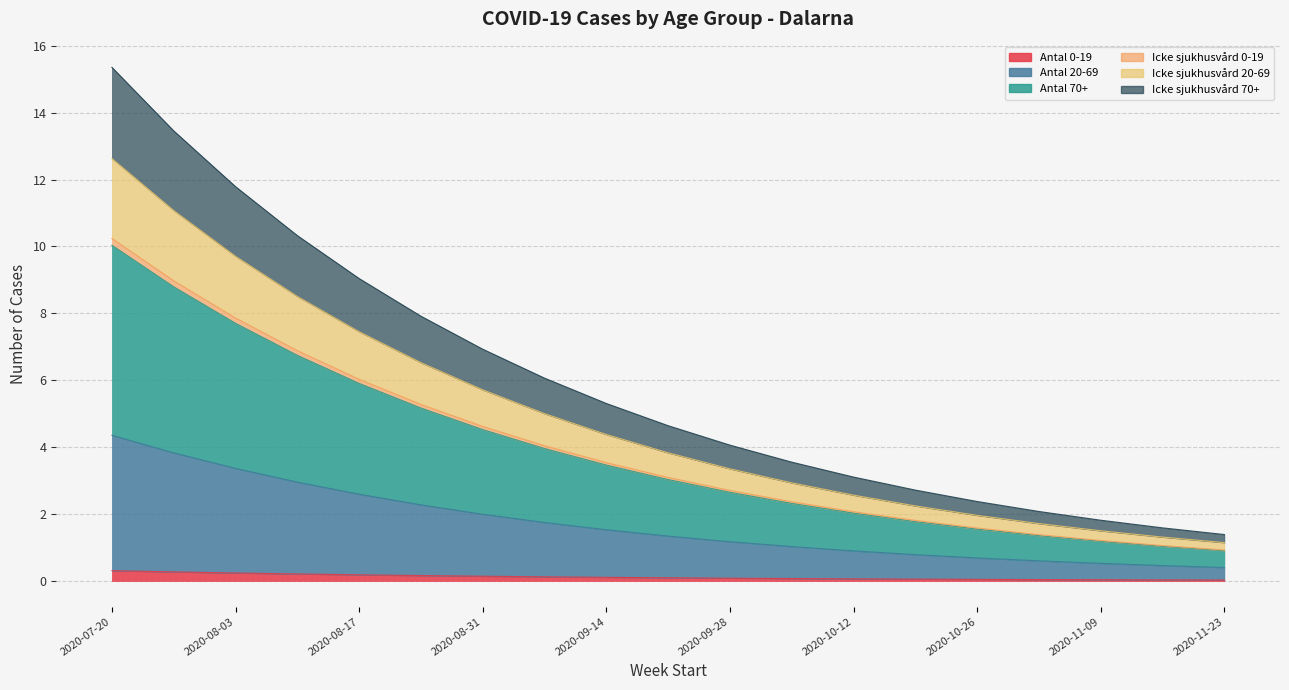

What is the label of the 3rd point from the left?

2020-08-03